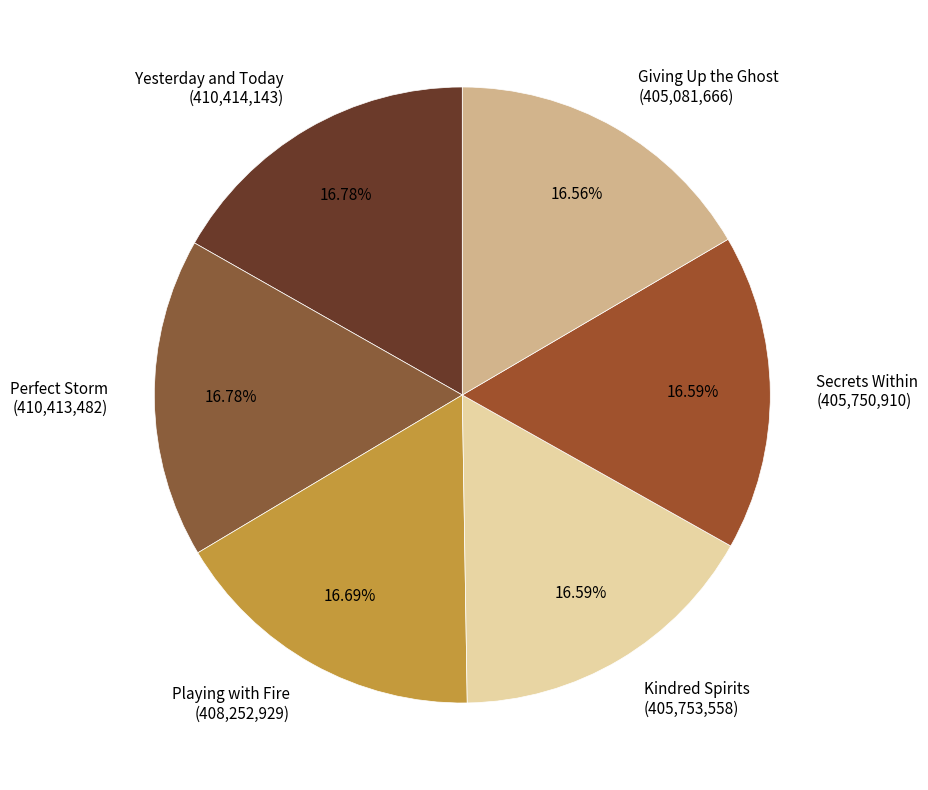

Do Perfect Storm and Yesterday and Today together represent more than half of the pie?

No